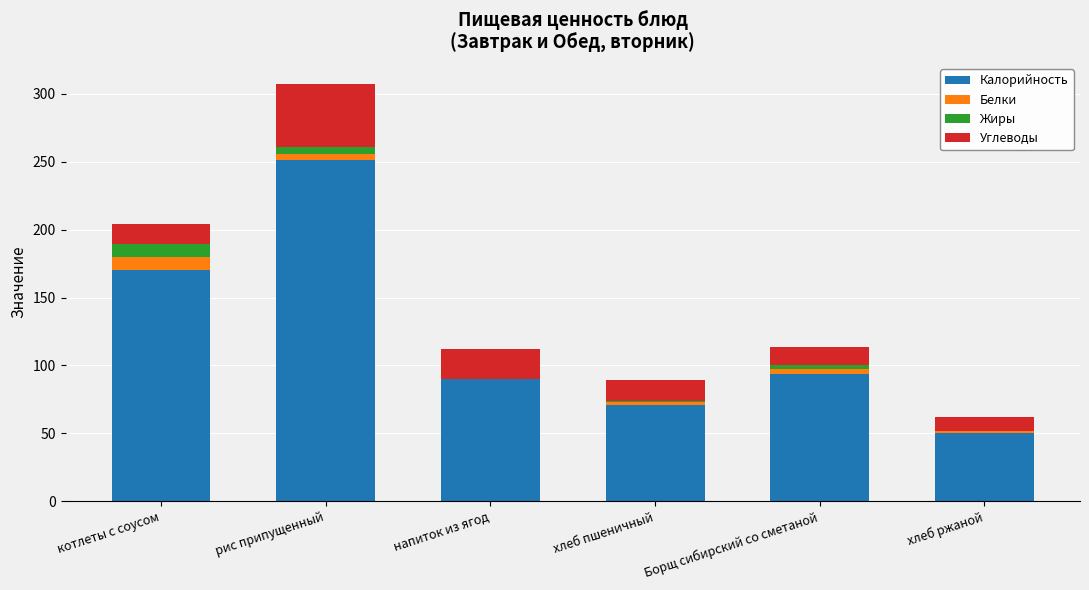

True or false: Калорийность has a value of 90.0 at напиток из ягод.

True